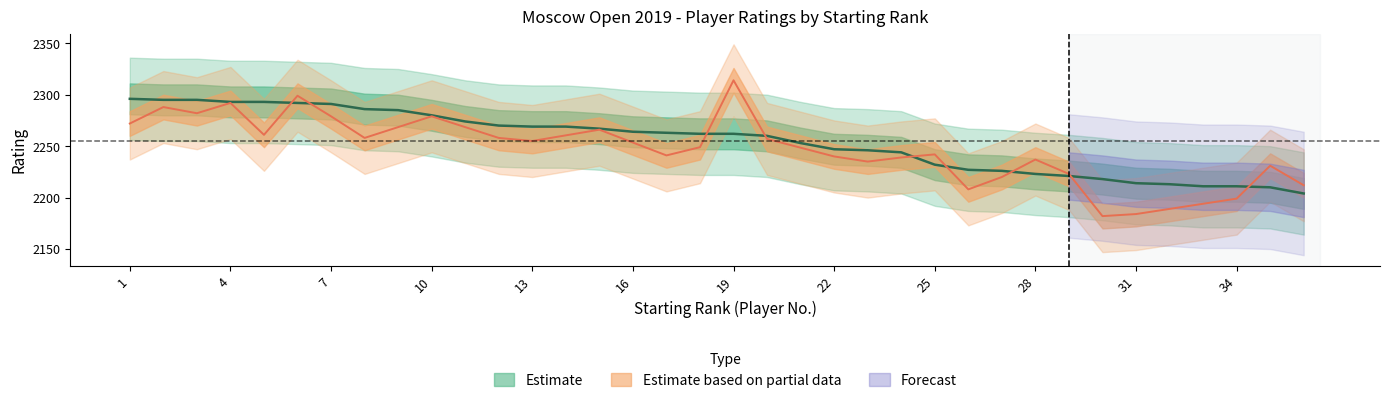

List the labels in order of value, largest first.

1, 2, 3, 4, 5, 6, 7, 8, 9, 10, 11, 12, 13, 14, 15, 16, 17, 18, 19, 20, 21, 22, 23, 24, 25, 26, 27, 28, 29, 30, 31, 32, 33, 34, 35, 36